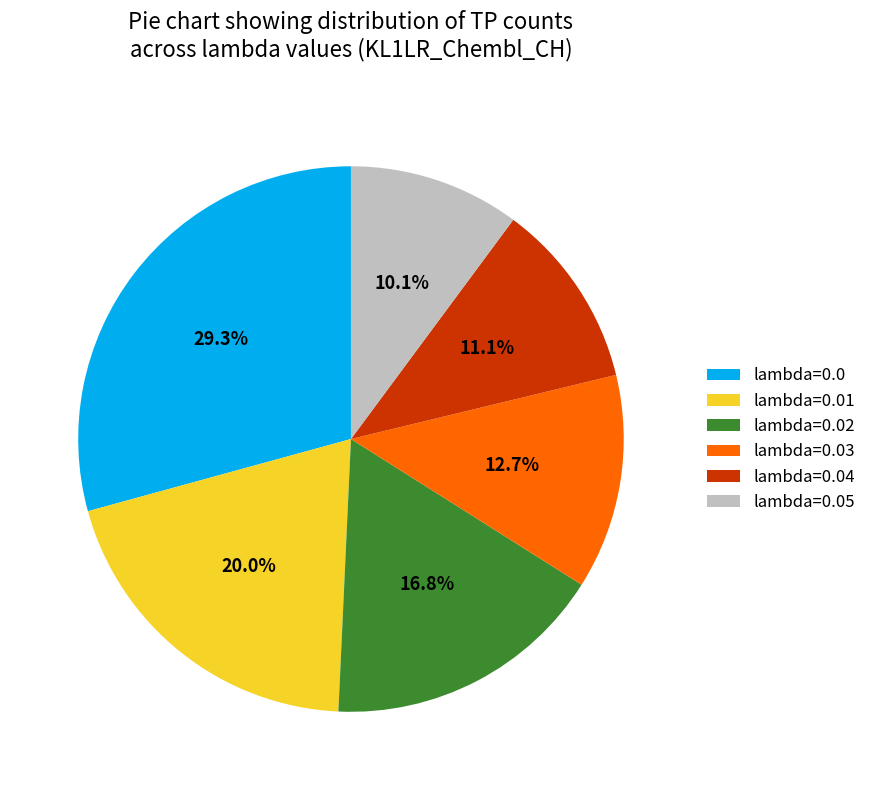

To the nearest percent, what is the difference between the lambda=0.05 and lambda=0.02 slice percentages?

7%